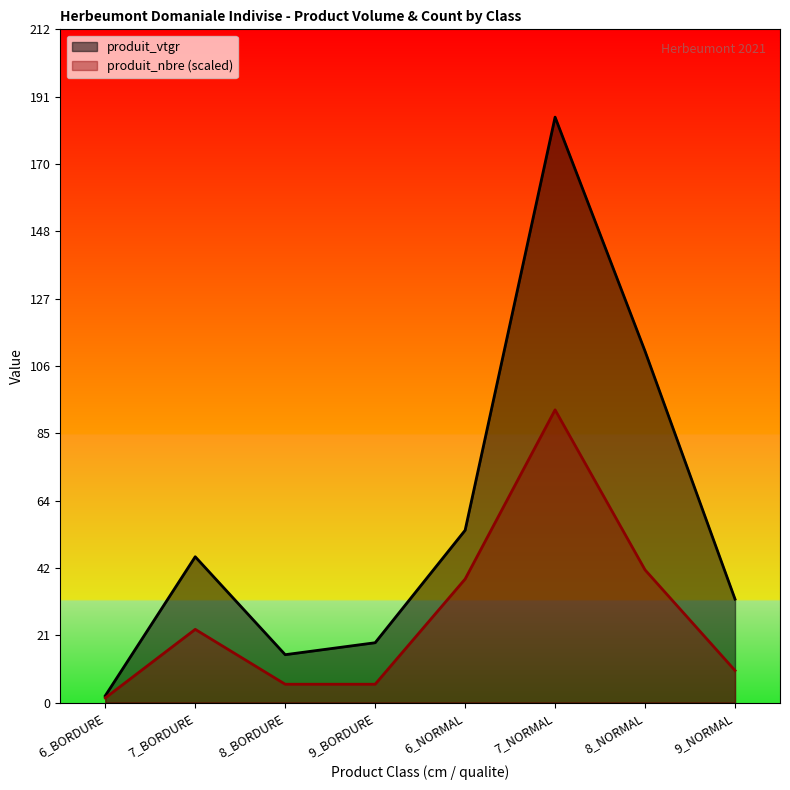

Rank the categories by produit_vtgr value from highest to lowest.

7_NORMAL, 8_NORMAL, 6_NORMAL, 7_BORDURE, 9_NORMAL, 9_BORDURE, 8_BORDURE, 6_BORDURE